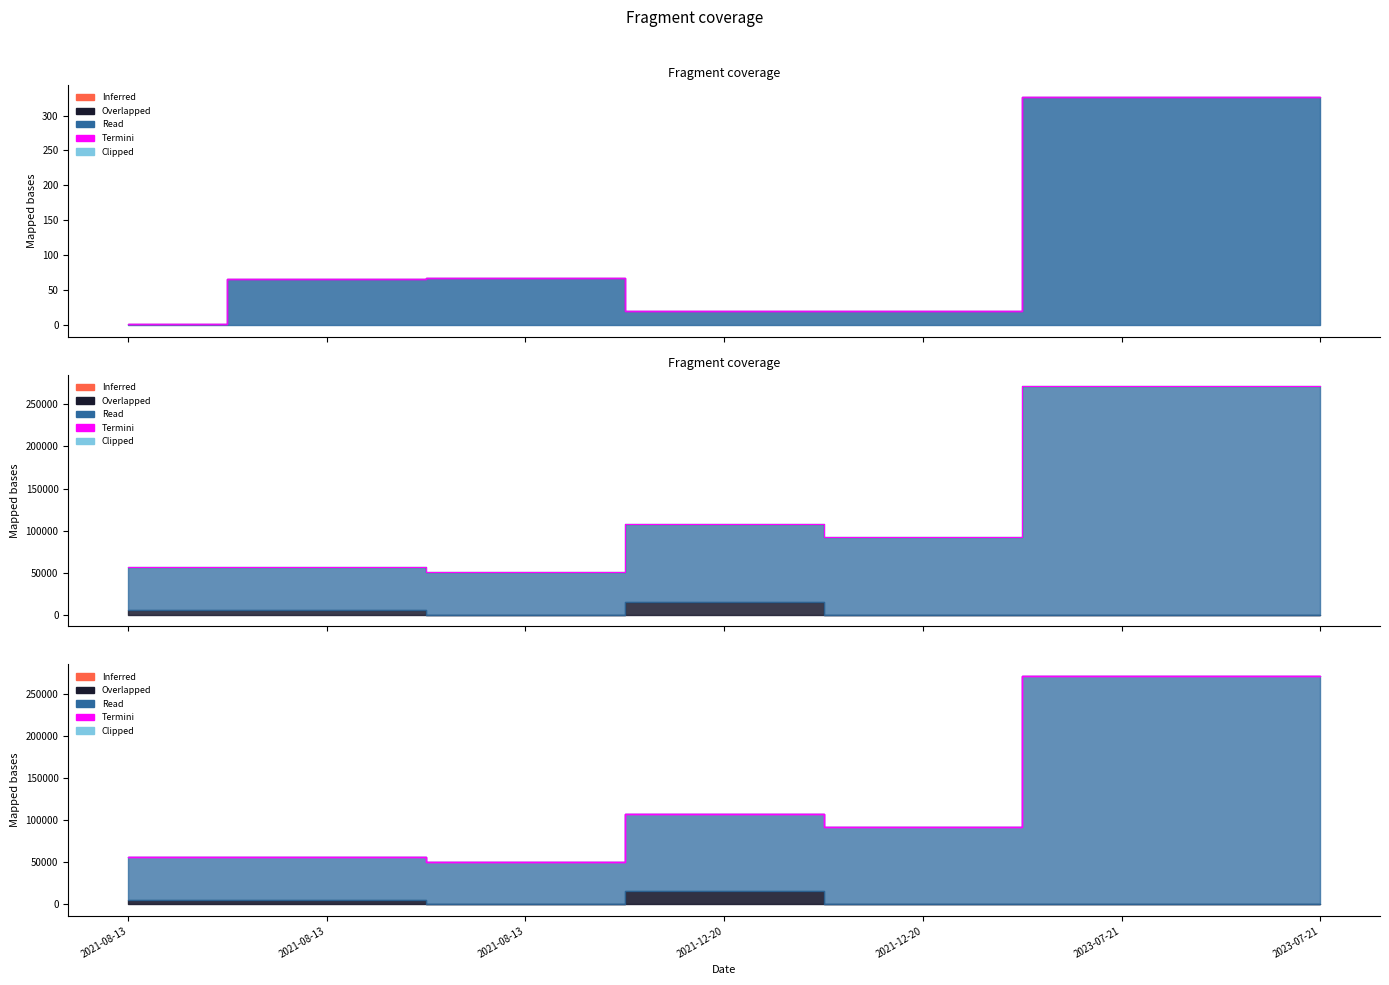

What is the difference between the Termini edge values at 2023-07-21 and 2021-08-13?

220425